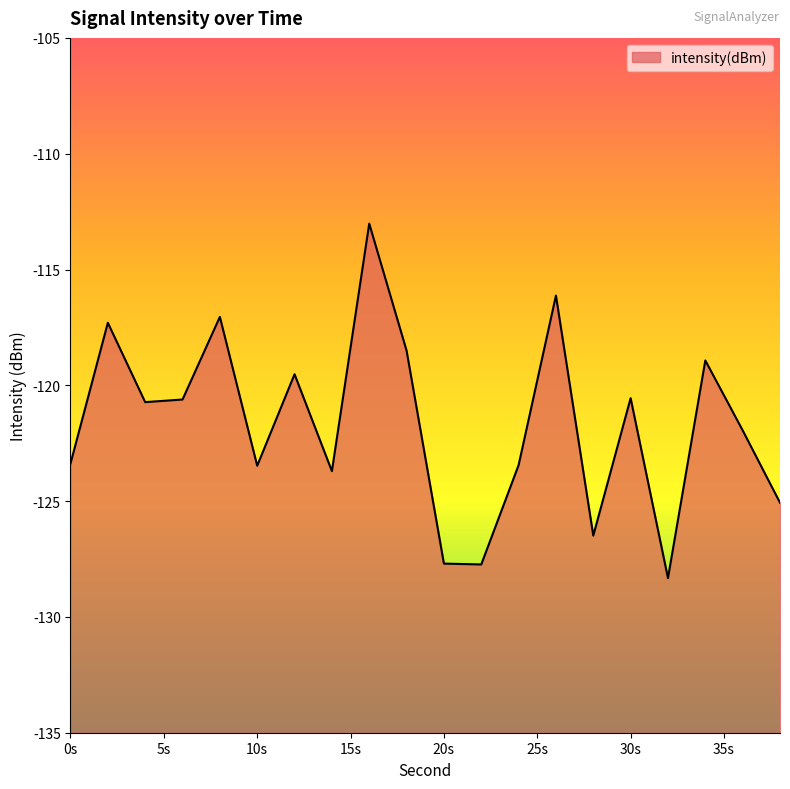

What is the maximum value shown in the chart?

-113.0